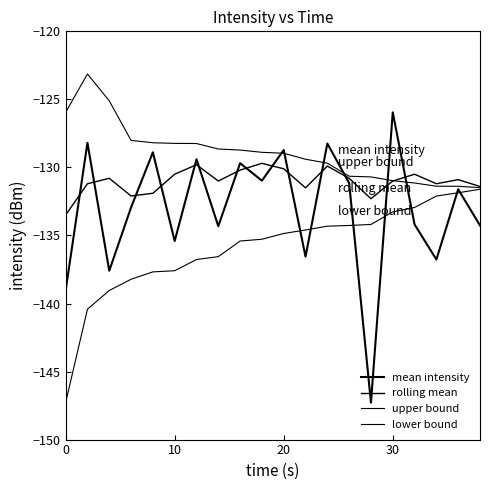

What is the difference between the maximum and second lowest values in the rolling mean series?

2.6